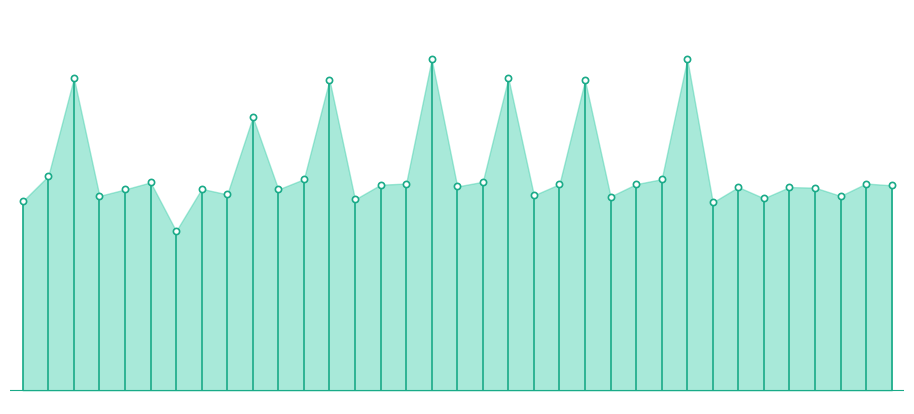

What is the ratio of the value at 20 to the value at 29?

1.6